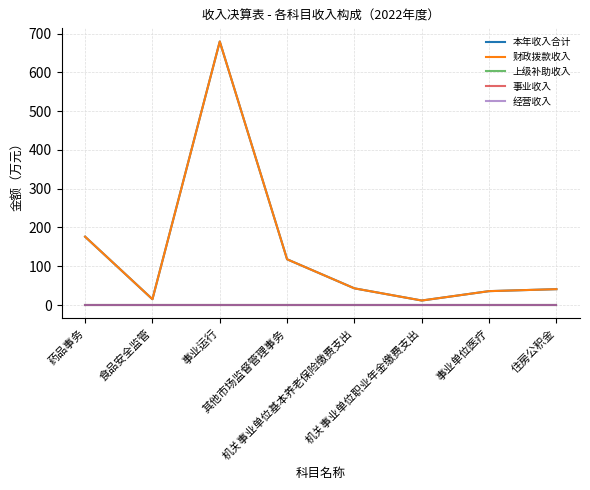

Which category has the highest value in the 上级补助收入 series?

药品事务